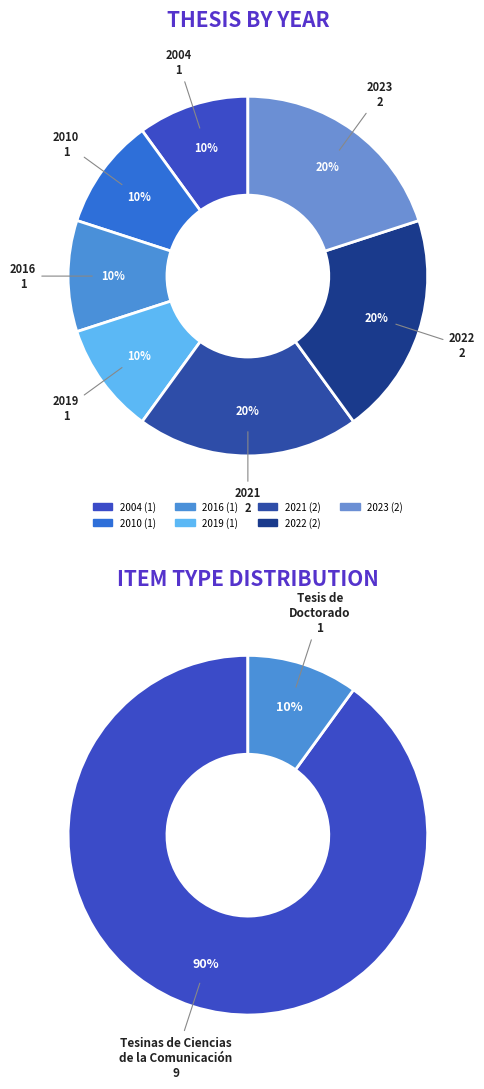

Which has a higher value, 1438 or 2529?

2529